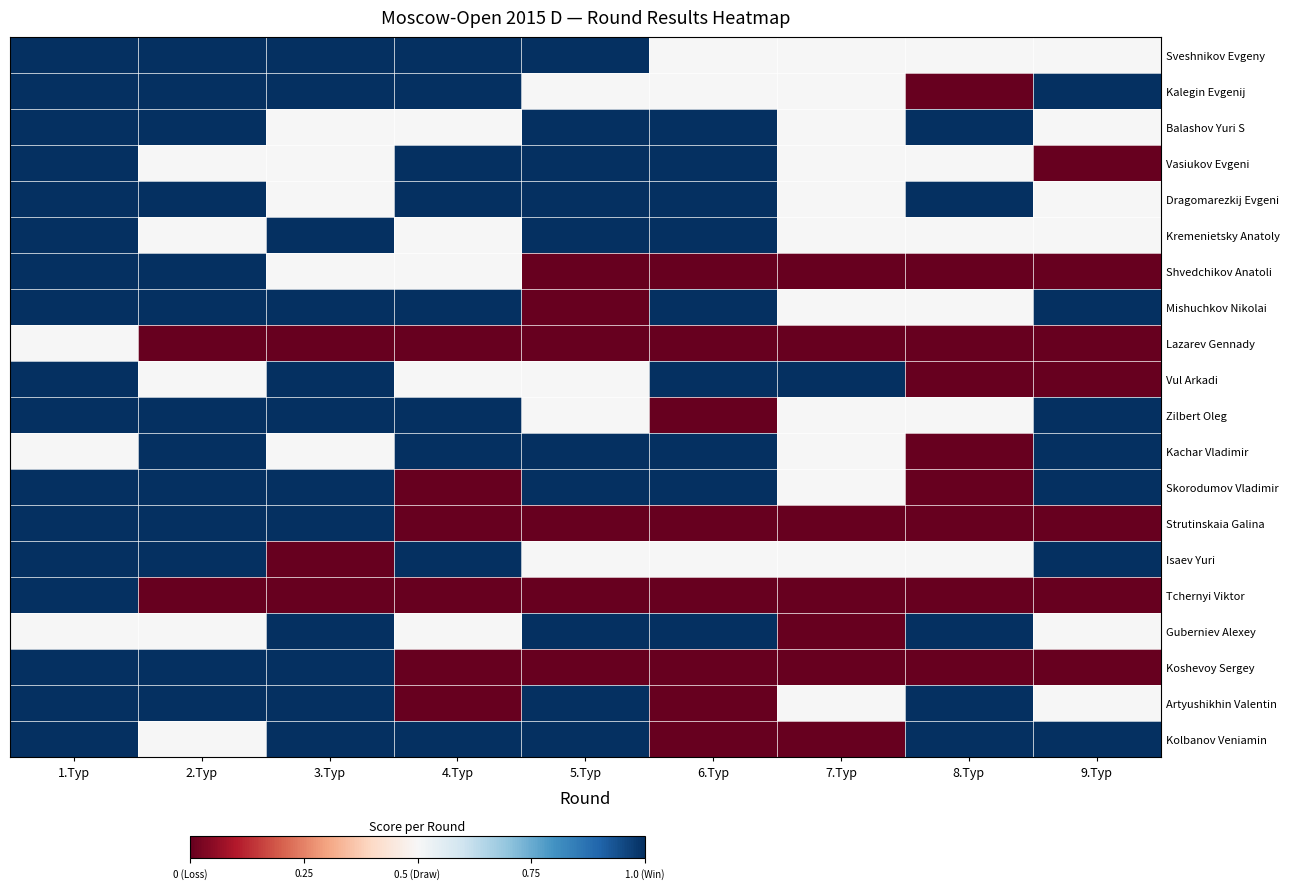

How many distinct data groups are displayed?

20